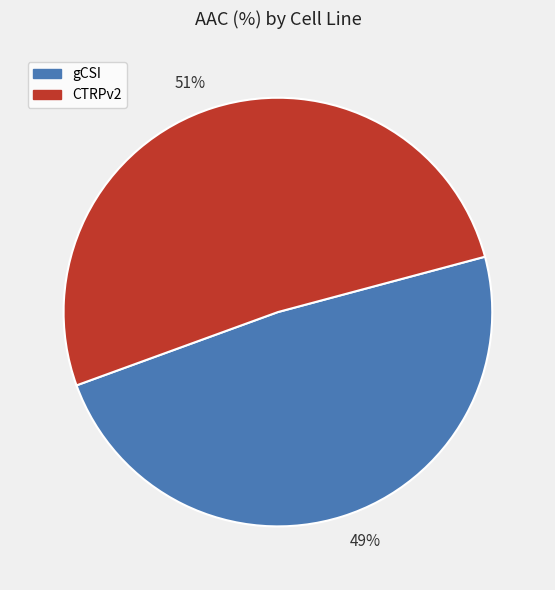

Rank the categories by value from lowest to highest.

49%, 51%